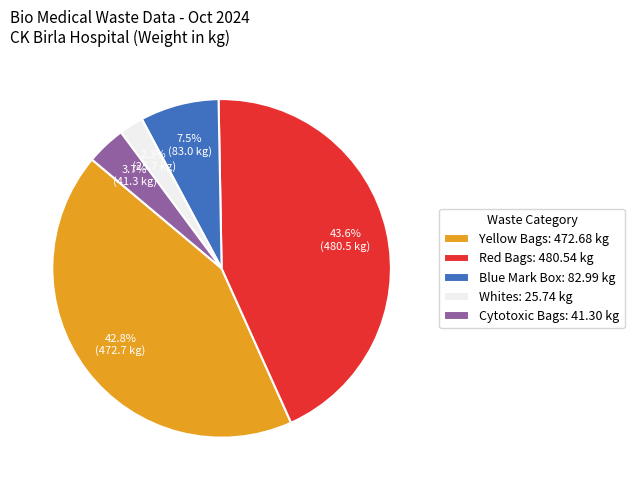

How many slices are in this pie chart?

5